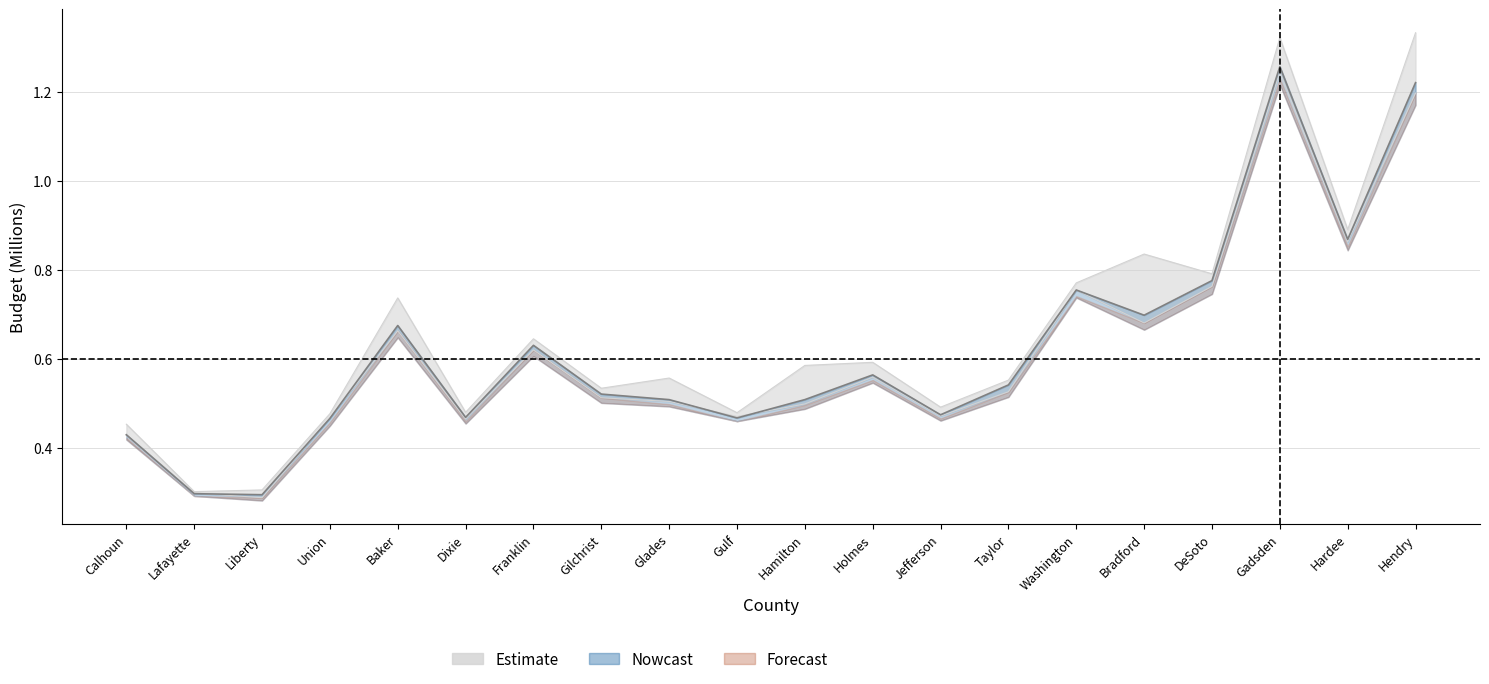

At which label is Approved CFY1920 Budget closest to 0?

Liberty